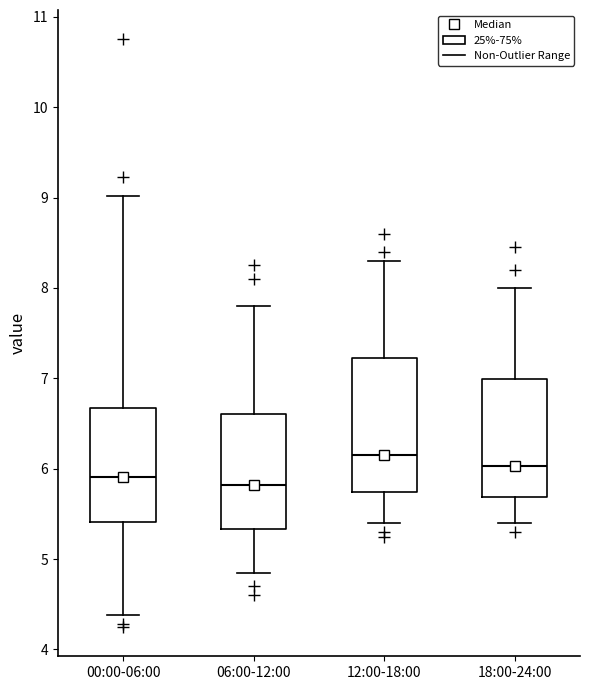

Reading left to right, transcribe this box plot: for each box, give where its median line is, the range the box spans, and where its two whiskers end, as read against the y-axis. The values are not printed on the chart, so give them approximately, as read against the axis.

00:00-06:00: median 5.9, box 5.4 to 6.7, whiskers 4.4 to 9.0
06:00-12:00: median 5.8, box 5.3 to 6.6, whiskers 4.9 to 7.8
12:00-18:00: median 6.2, box 5.7 to 7.2, whiskers 5.4 to 8.3
18:00-24:00: median 6.0, box 5.7 to 7.0, whiskers 5.4 to 8.0